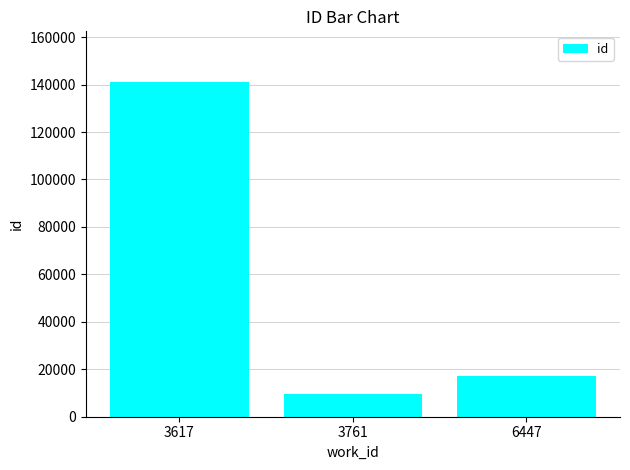

List the labels in order of value, smallest first.

3761, 6447, 3617